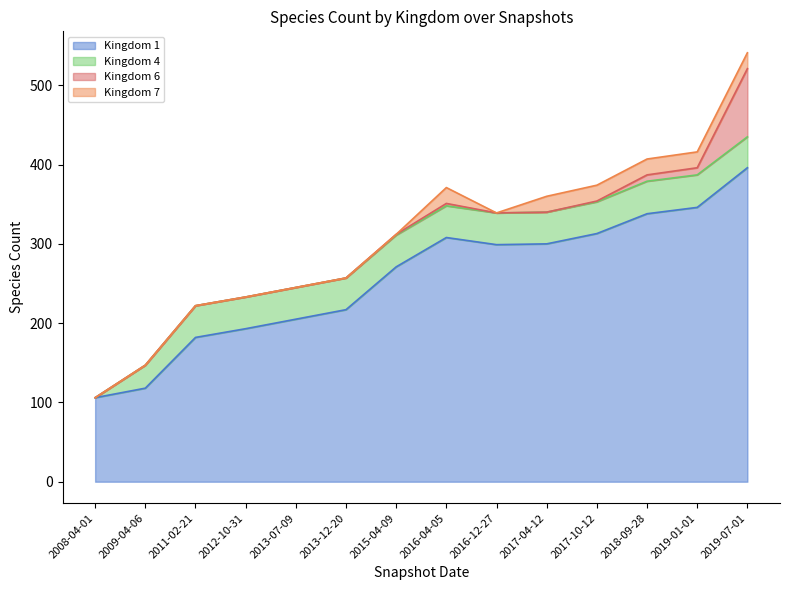

Is it true that Kingdom 1 equals 439 at 2016-12-27?

False